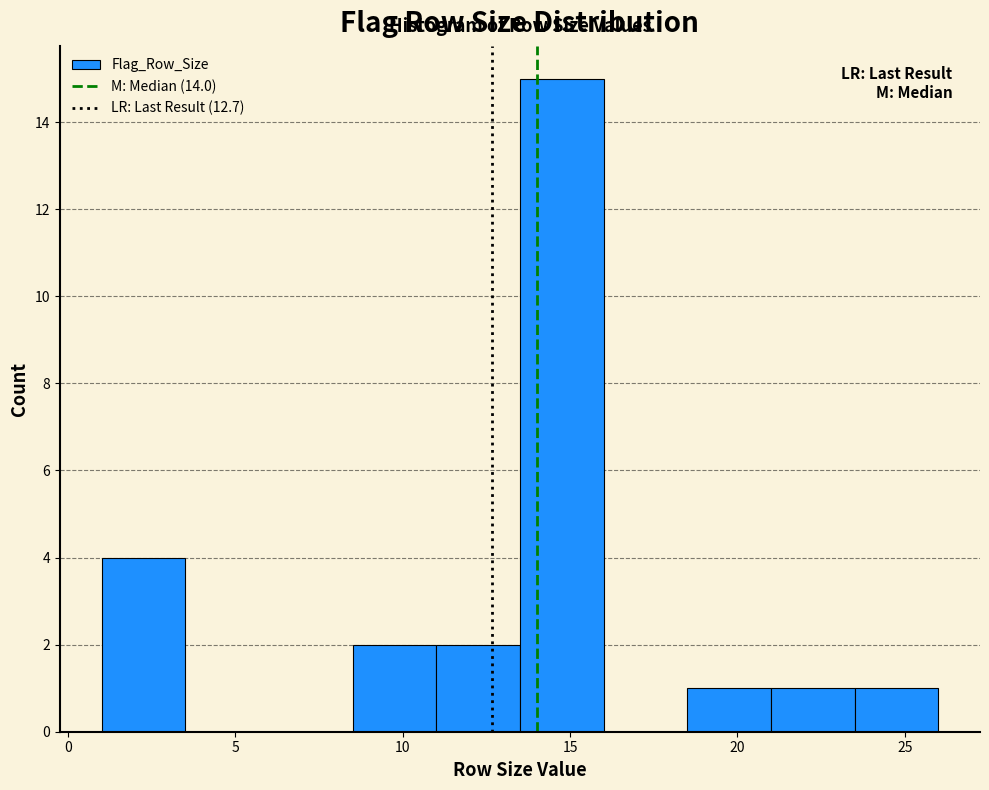

What is the height of the bar covering 11.0 to 13.5 on the x-axis? The values are not printed on the chart, so give them approximately, as read against the axis.

2